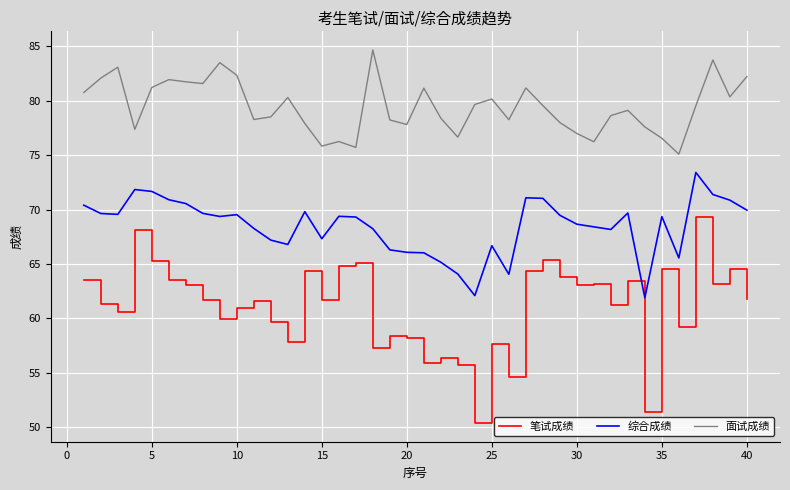

Rank the series by their maximum value, from highest to lowest.

面试成绩, 综合成绩, 笔试成绩